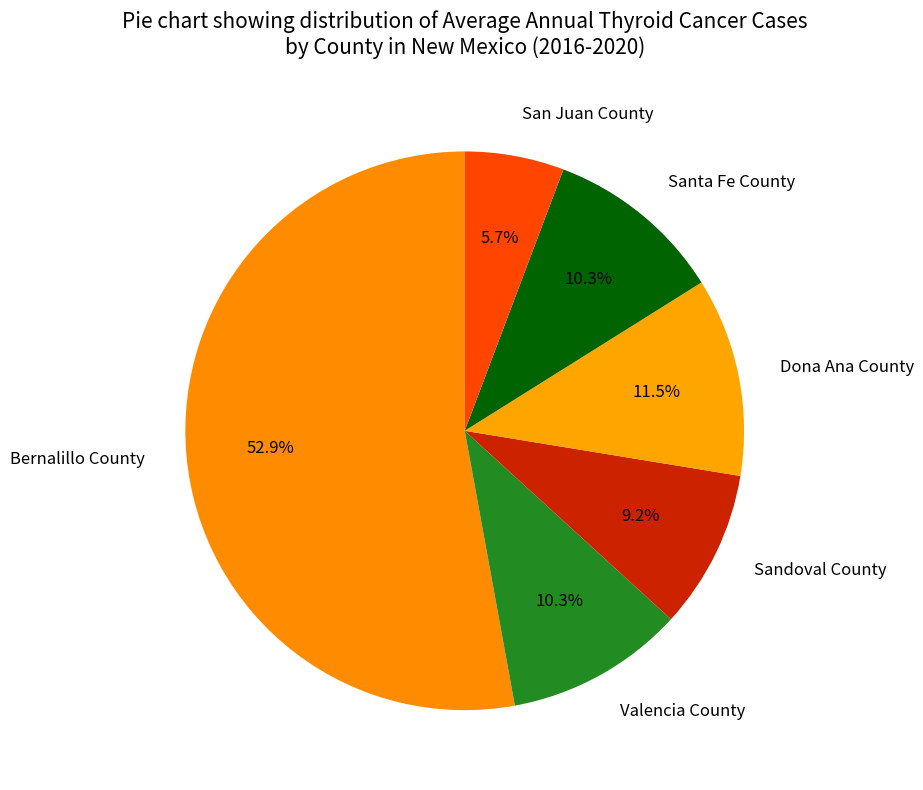

To the nearest percent, what is the combined percentage of San Juan County and Valencia County?

16%